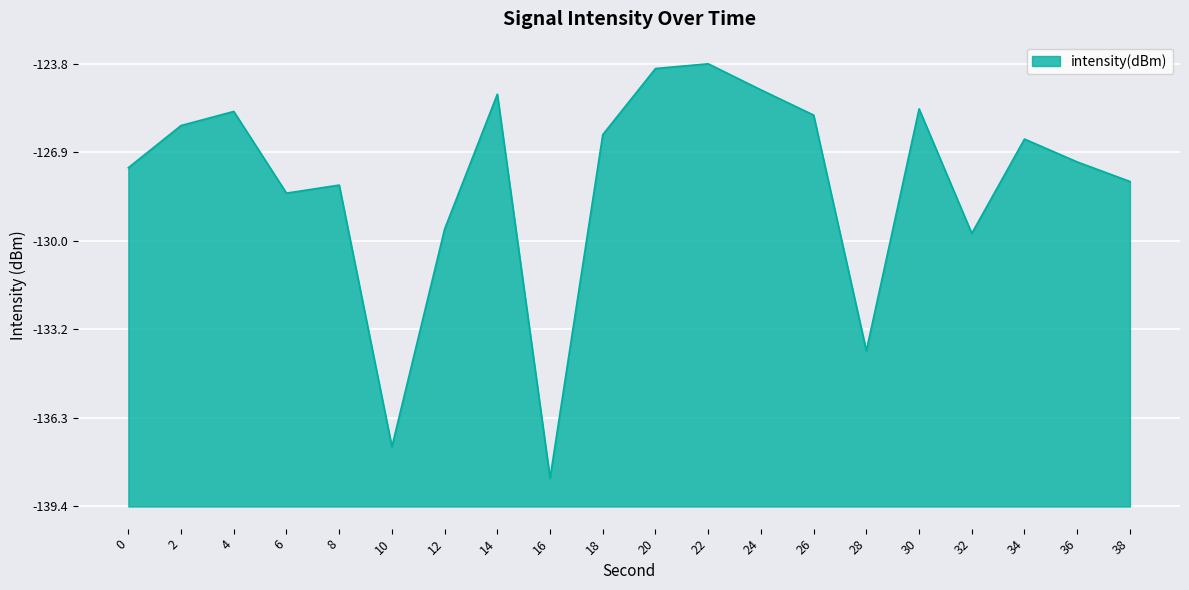

List the labels in order of value, smallest first.

16, 10, 28, 32, 12, 6, 8, 38, 0, 36, 34, 18, 2, 26, 4, 30, 14, 24, 20, 22